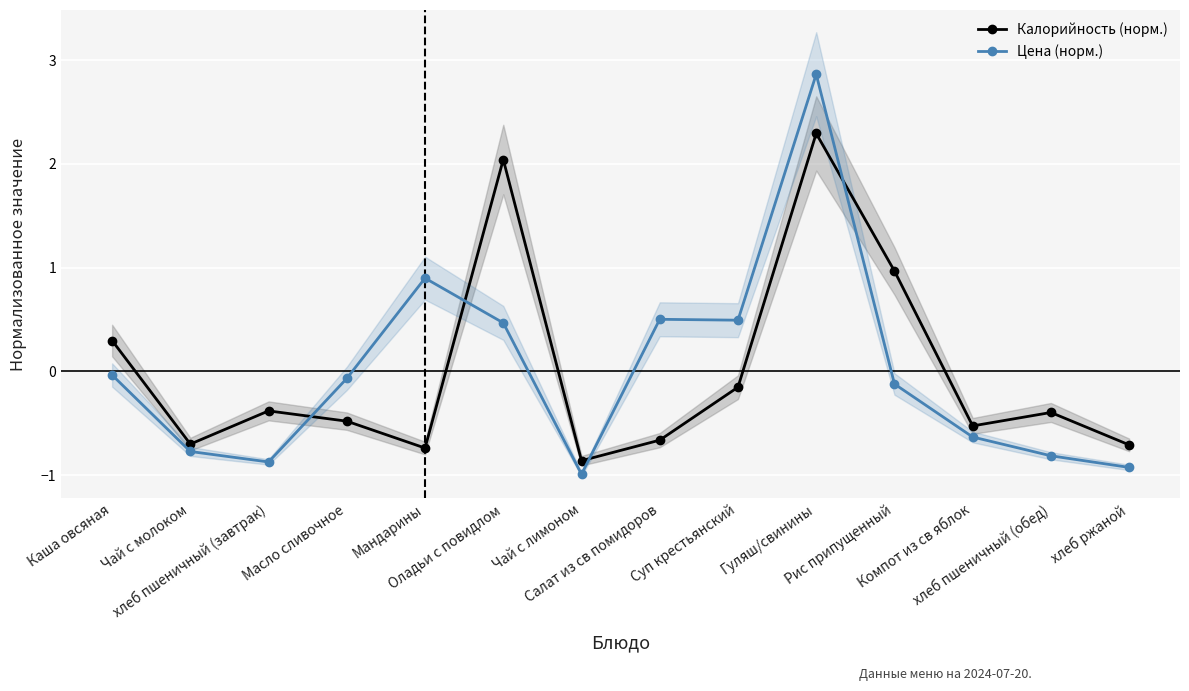

Which series has the widest spread of values?

Цена (норм.)